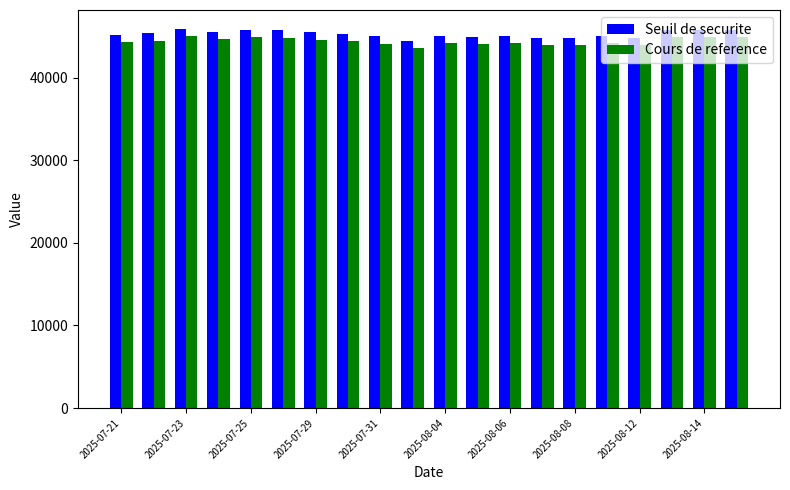

What are all the series names shown in the legend?

Seuil de securite, Cours de reference